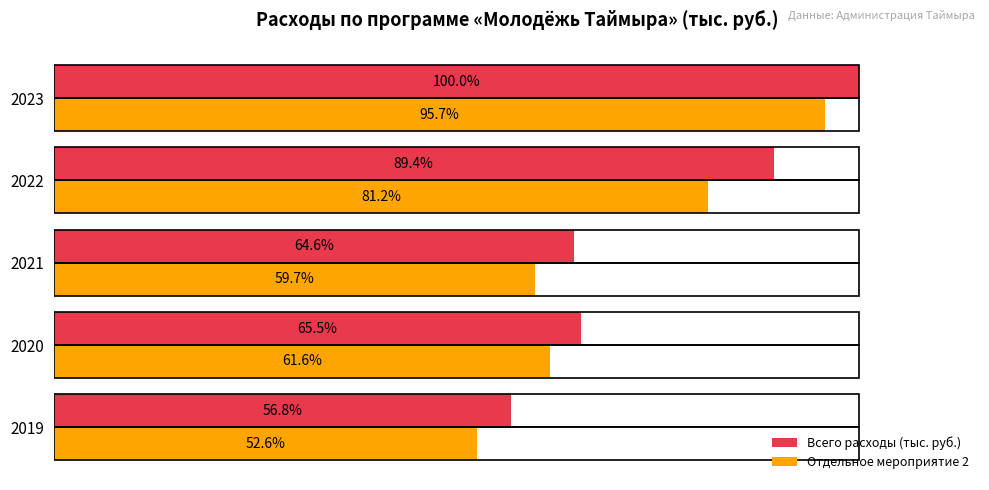

Which series has the largest total across all categories?

Всего расходы (тыс. руб.)